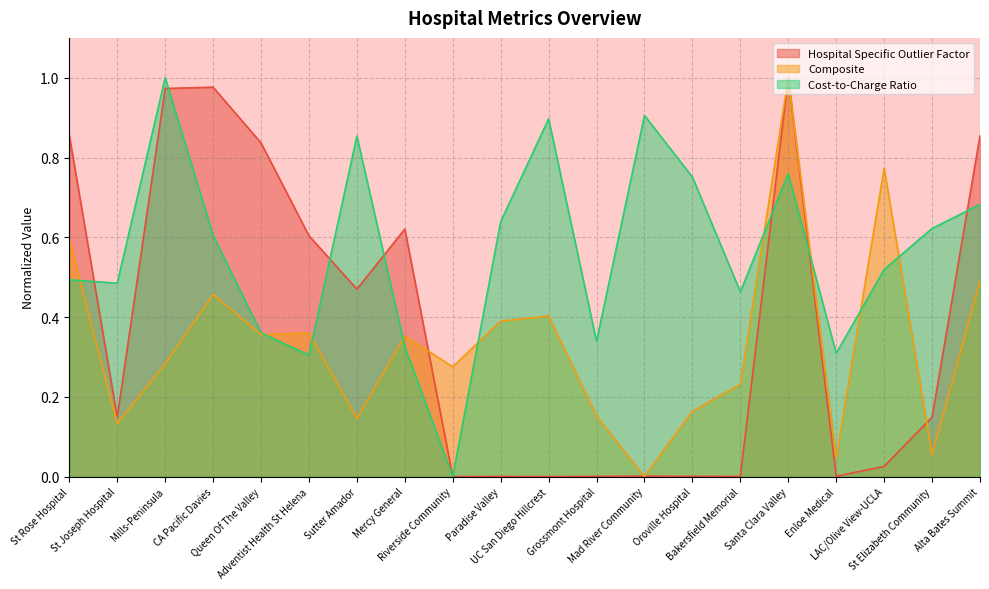

Rank the series by their average value, from highest to lowest.

Cost-to-Charge Ratio, Hospital Specific Outlier Factor, Composite